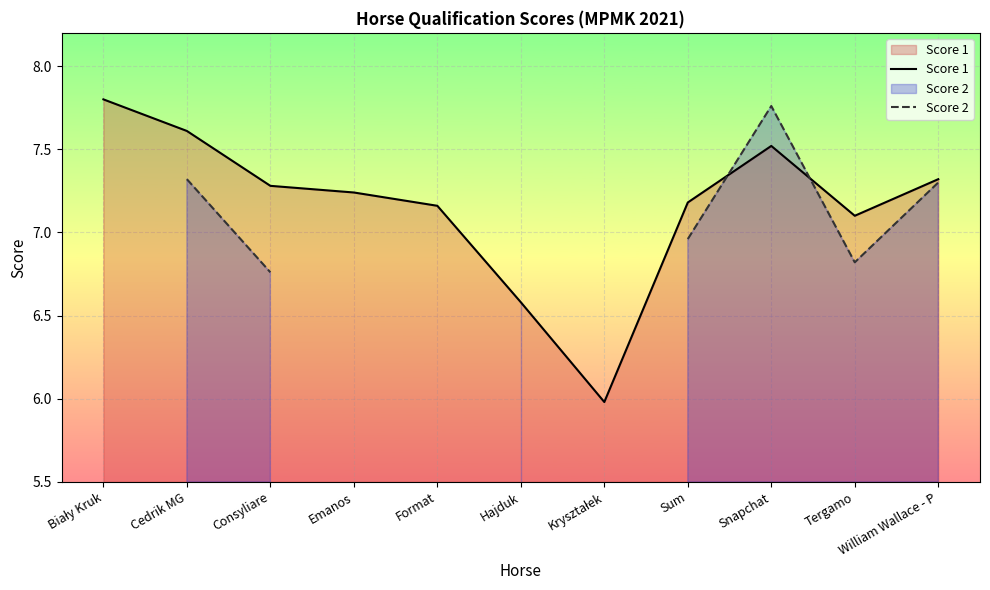

What are all the series names shown in the legend?

Score 1, Score 2